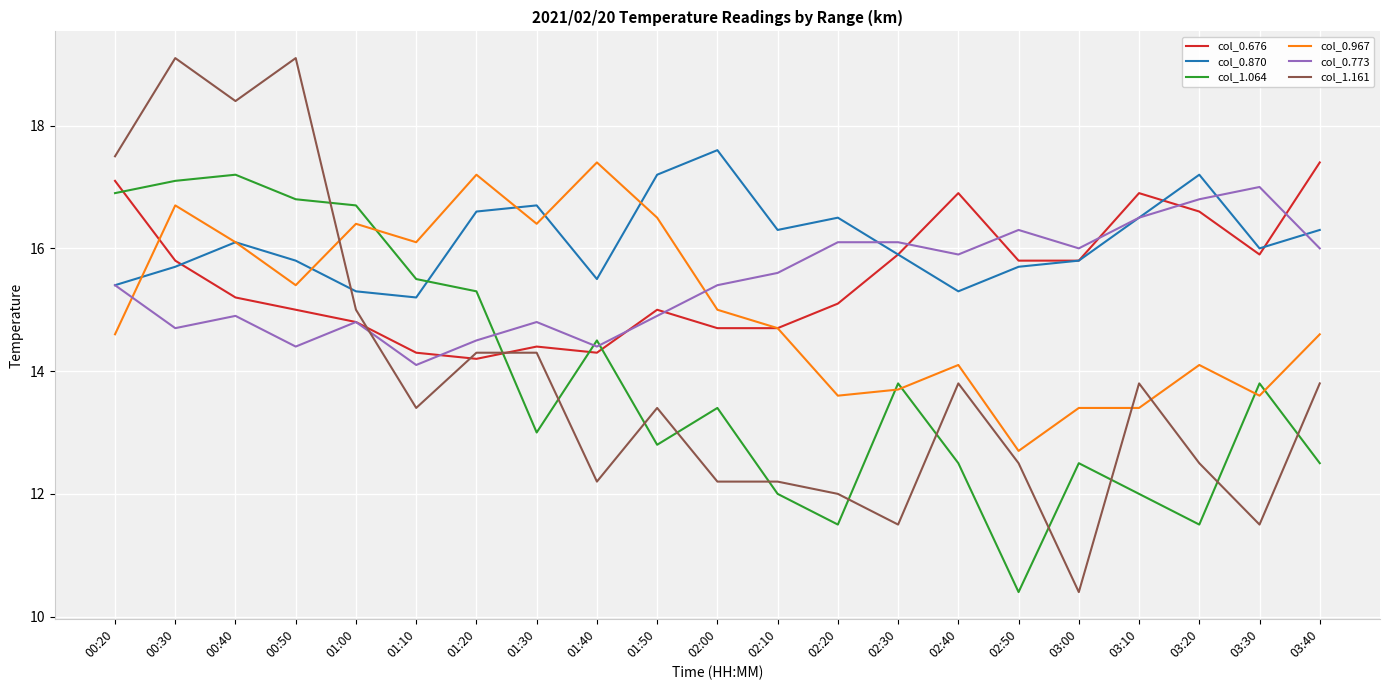

The col_1.064 series shows 12.0 at 03:10. True or false?

True